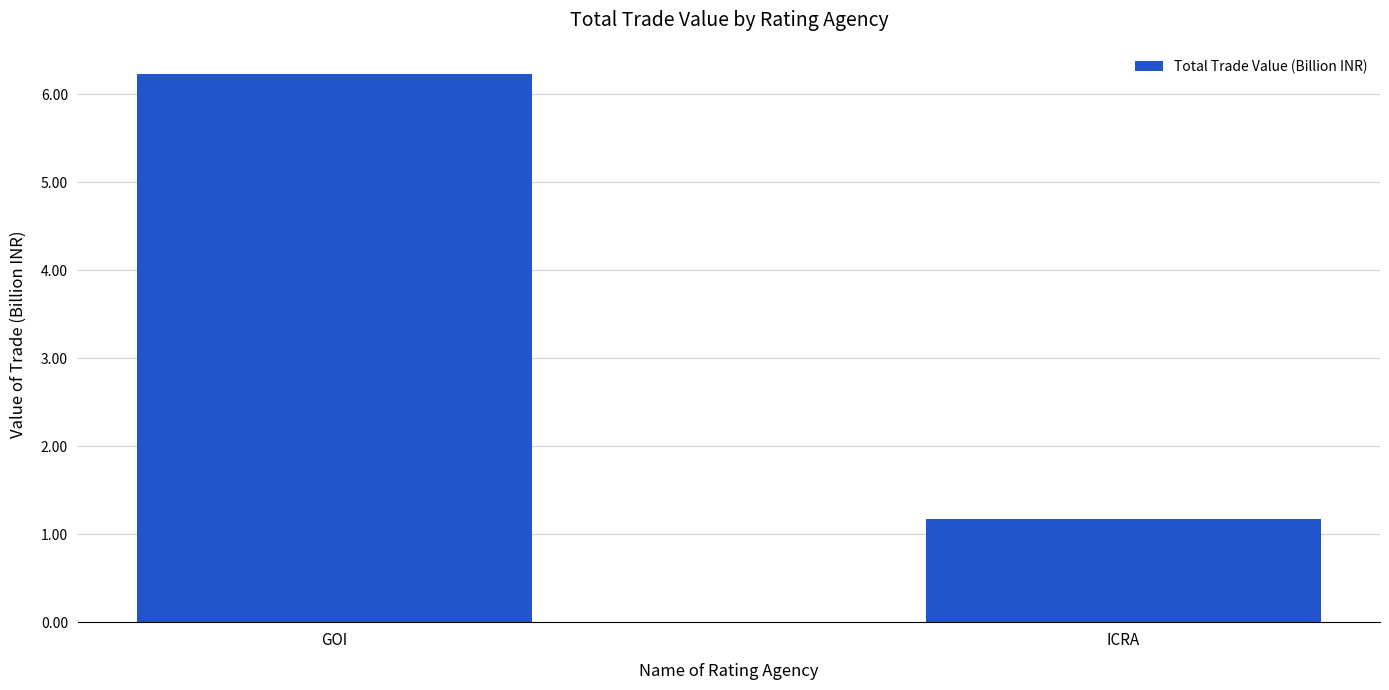

What is the label of the 1st bar from the left?

GOI